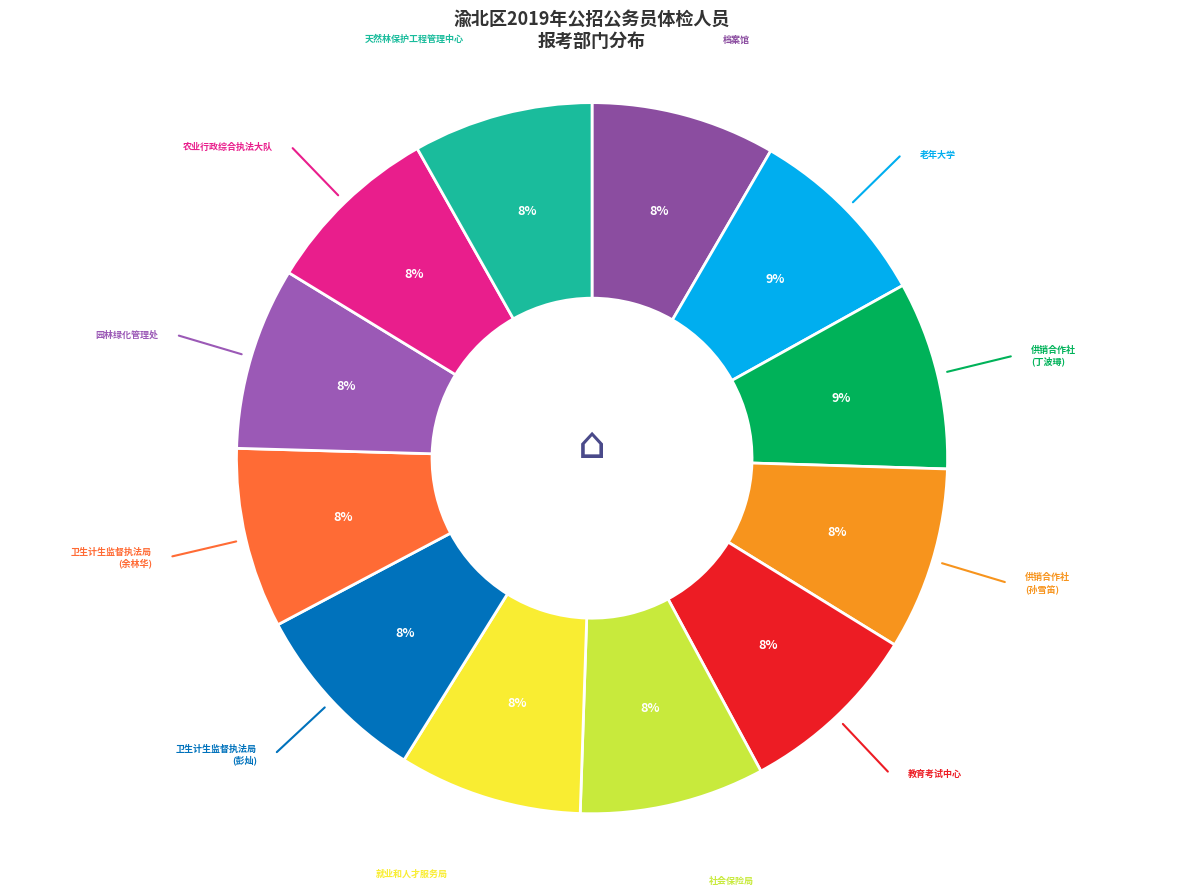

Count the number of slices in the pie.

12